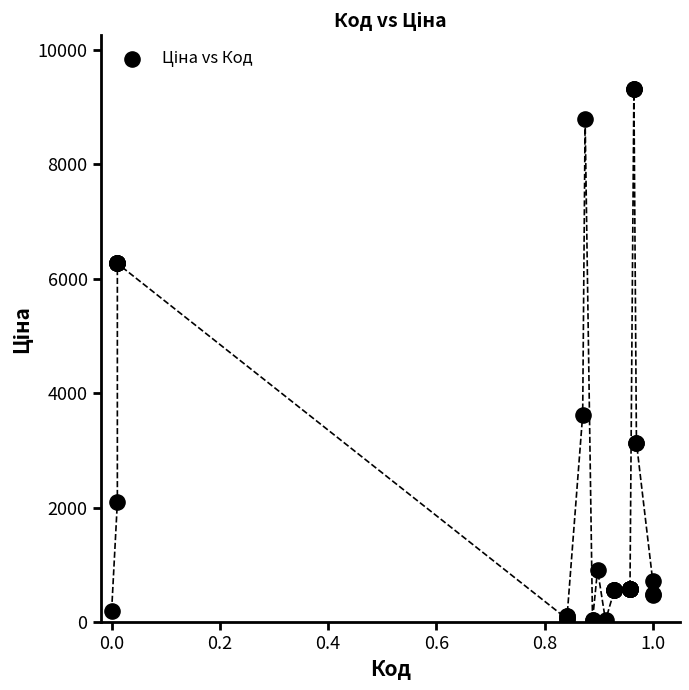

What Y value in the scatter plot is closest to 4676?

3622.2